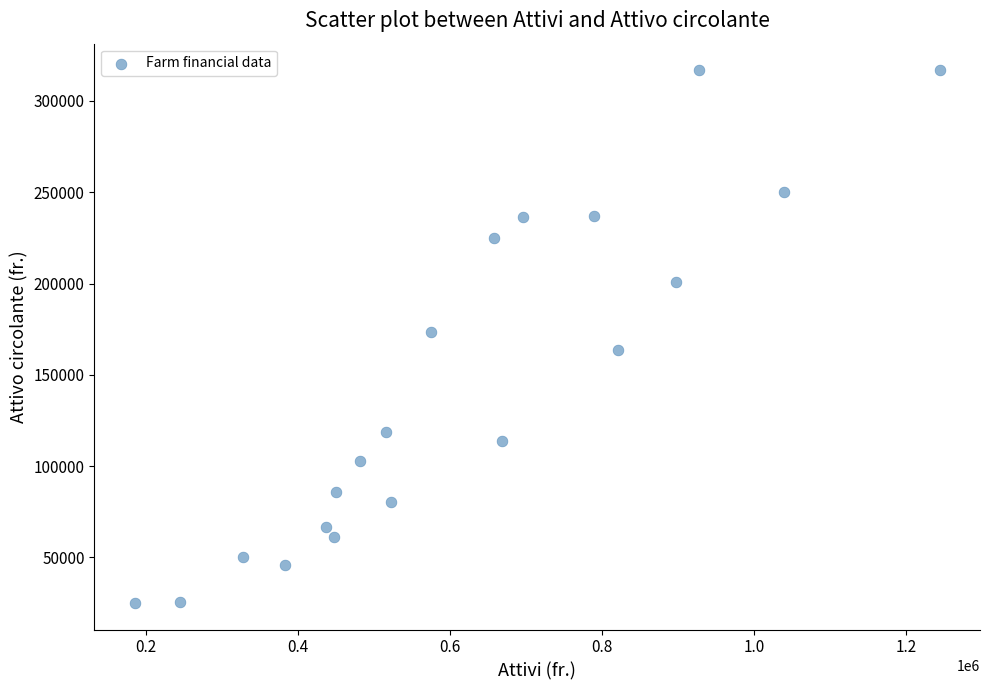

What is the range of Y values (max minus min)?

291689